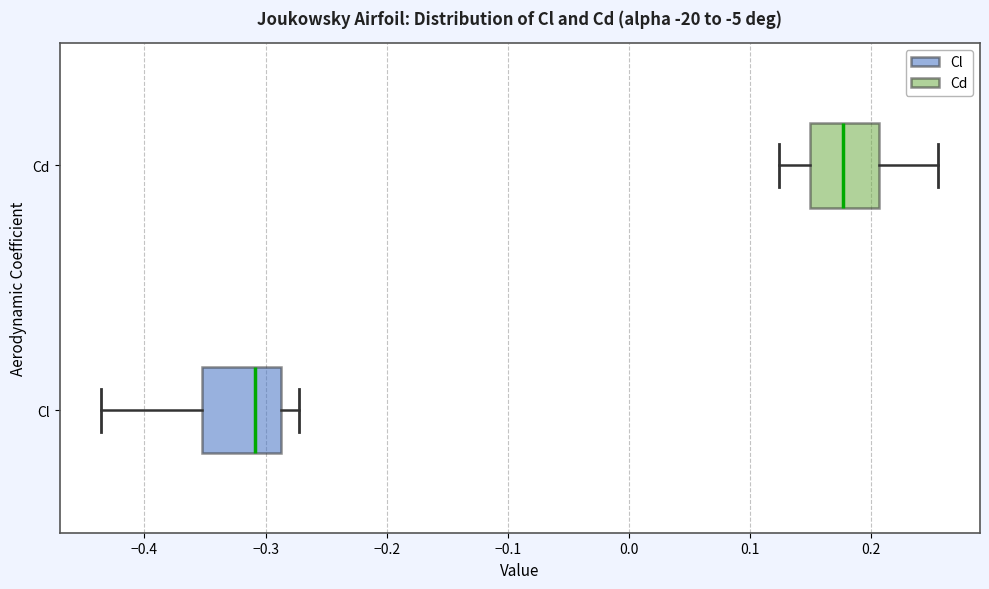

Reading bottom to top, read every box against the x-axis: the position of its median line, the range the box covers, and the ends of its whiskers. The values are not printed on the chart, so give them approximately, as read against the axis.

Cl: median -0.31, box -0.35 to -0.29, whiskers -0.44 to -0.27
Cd: median 0.18, box 0.15 to 0.21, whiskers 0.12 to 0.26